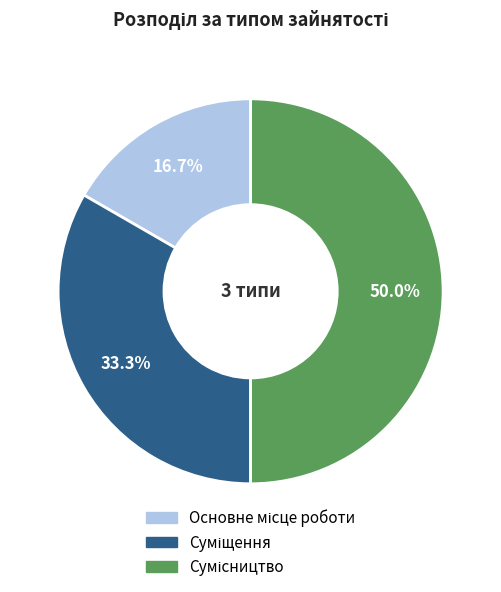

Which slice is the smallest?

Основне місце роботи